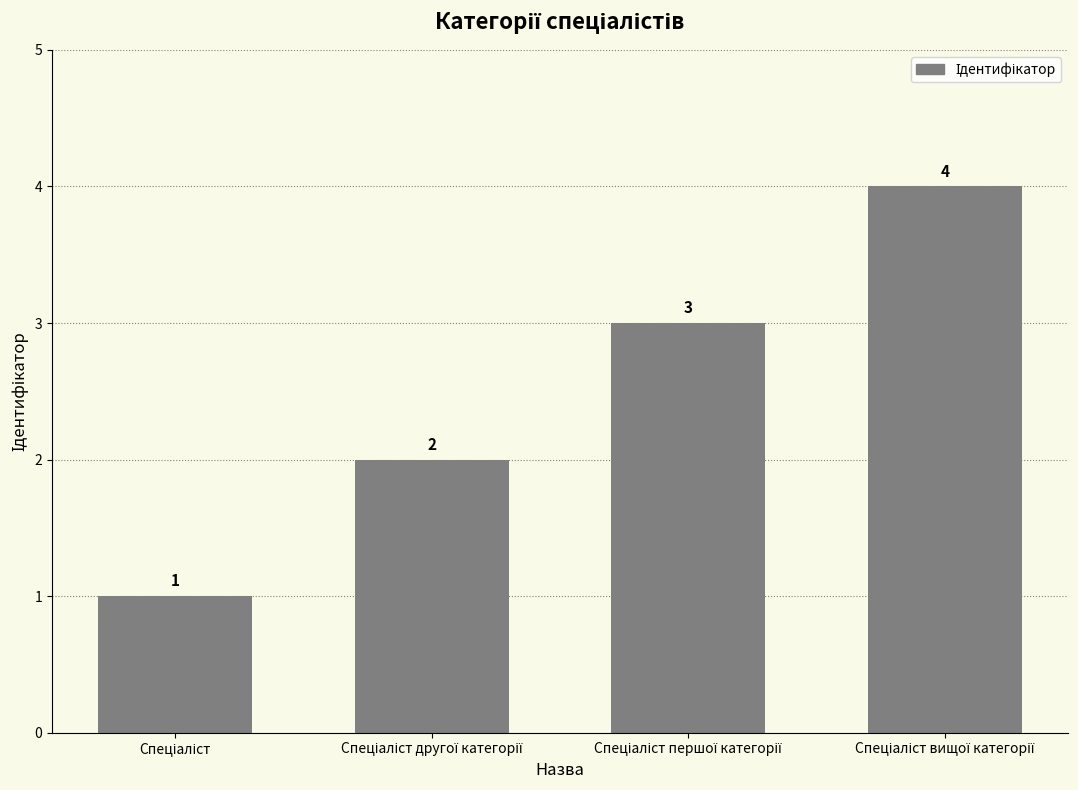

Count the values in the range 2 to 4.

3